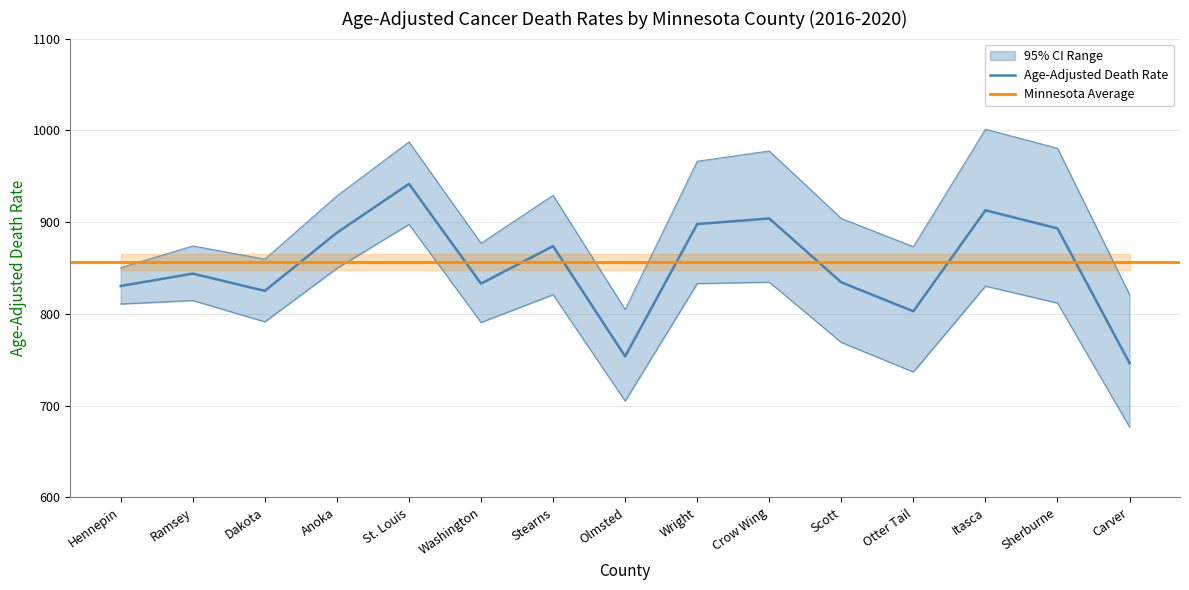

List the labels in order of Upper CI (Rate) value, smallest first.

Olmsted, Carver, Hennepin, Dakota, Otter Tail, Ramsey, Washington, Scott, Anoka, Stearns, Wright, Crow Wing, Sherburne, St. Louis, Itasca